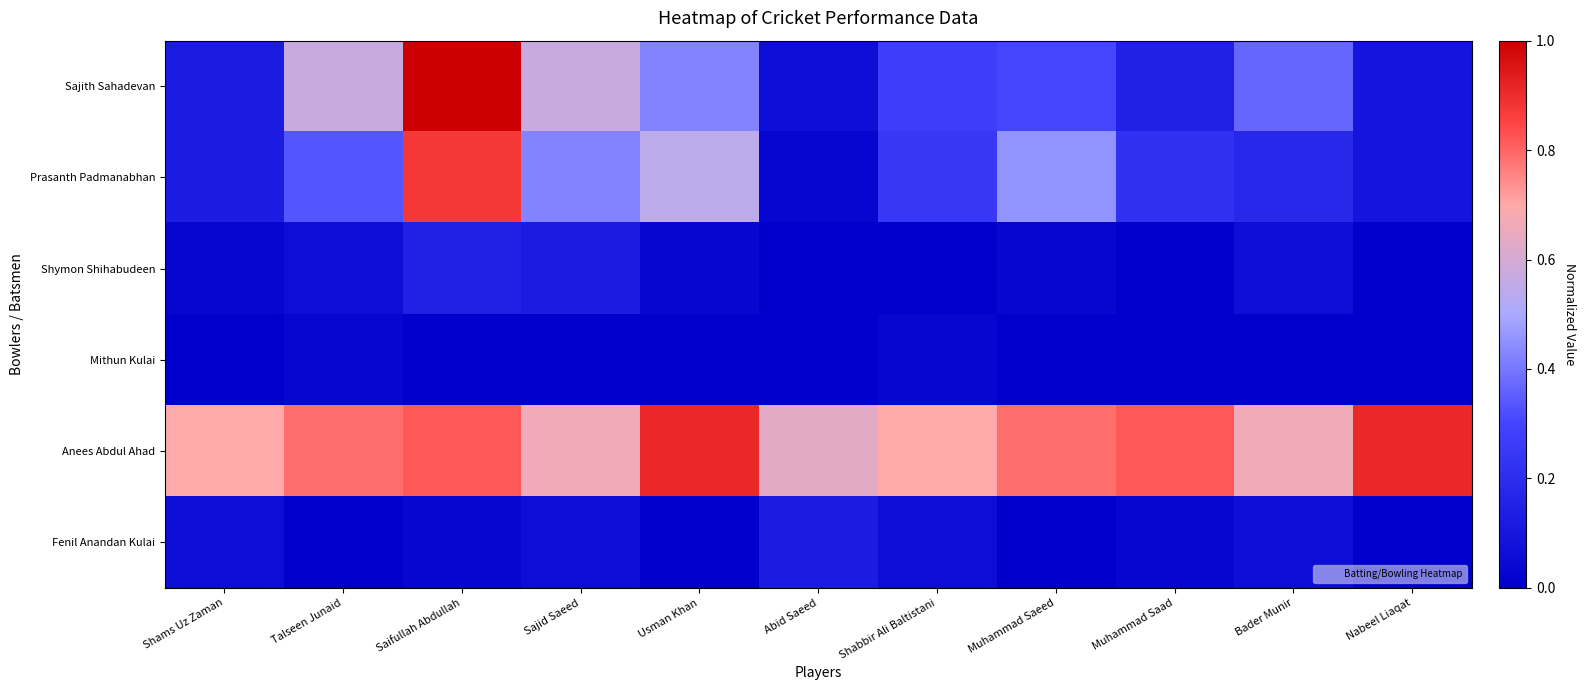

Reading right to left, transcribe all the data shown in this chart.

Sajith Sahadevan: Nabeel Liaqat=0.1	Bader Munir=0.4	Muhammad Saad=0.2	Muhammad Saeed=0.3	Shabbir Ali Baltistani=0.3	Abid Saeed=0.1	Usman Khan=0.4	Sajid Saeed=0.6	Saifullah Abdullah=1.0	Talseen Junaid=0.6	Shams Uz Zaman=0.1
Prasanth Padmanabhan: Nabeel Liaqat=0.1	Bader Munir=0.2	Muhammad Saad=0.2	Muhammad Saeed=0.5	Shabbir Ali Baltistani=0.2	Abid Saeed=0.0	Usman Khan=0.5	Sajid Saeed=0.4	Saifullah Abdullah=0.9	Talseen Junaid=0.3	Shams Uz Zaman=0.1
Shymon Shihabudeen: Nabeel Liaqat=0.0	Bader Munir=0.1	Muhammad Saad=0.0	Muhammad Saeed=0.0	Shabbir Ali Baltistani=0.0	Abid Saeed=0.0	Usman Khan=0.0	Sajid Saeed=0.1	Saifullah Abdullah=0.2	Talseen Junaid=0.1	Shams Uz Zaman=0.0
Mithun Kulai: Nabeel Liaqat=0.0	Bader Munir=0.0	Muhammad Saad=0.0	Muhammad Saeed=0.0	Shabbir Ali Baltistani=0.0	Abid Saeed=0.0	Usman Khan=0.0	Sajid Saeed=0.0	Saifullah Abdullah=0.0	Talseen Junaid=0.0	Shams Uz Zaman=0.0
Anees Abdul Ahad: Nabeel Liaqat=0.9	Bader Munir=0.7	Muhammad Saad=0.8	Muhammad Saeed=0.8	Shabbir Ali Baltistani=0.7	Abid Saeed=0.6	Usman Khan=0.9	Sajid Saeed=0.7	Saifullah Abdullah=0.8	Talseen Junaid=0.8	Shams Uz Zaman=0.7
Fenil Anandan Kulai: Nabeel Liaqat=0.0	Bader Munir=0.1	Muhammad Saad=0.0	Muhammad Saeed=0.0	Shabbir Ali Baltistani=0.1	Abid Saeed=0.1	Usman Khan=0.0	Sajid Saeed=0.1	Saifullah Abdullah=0.0	Talseen Junaid=0.0	Shams Uz Zaman=0.1